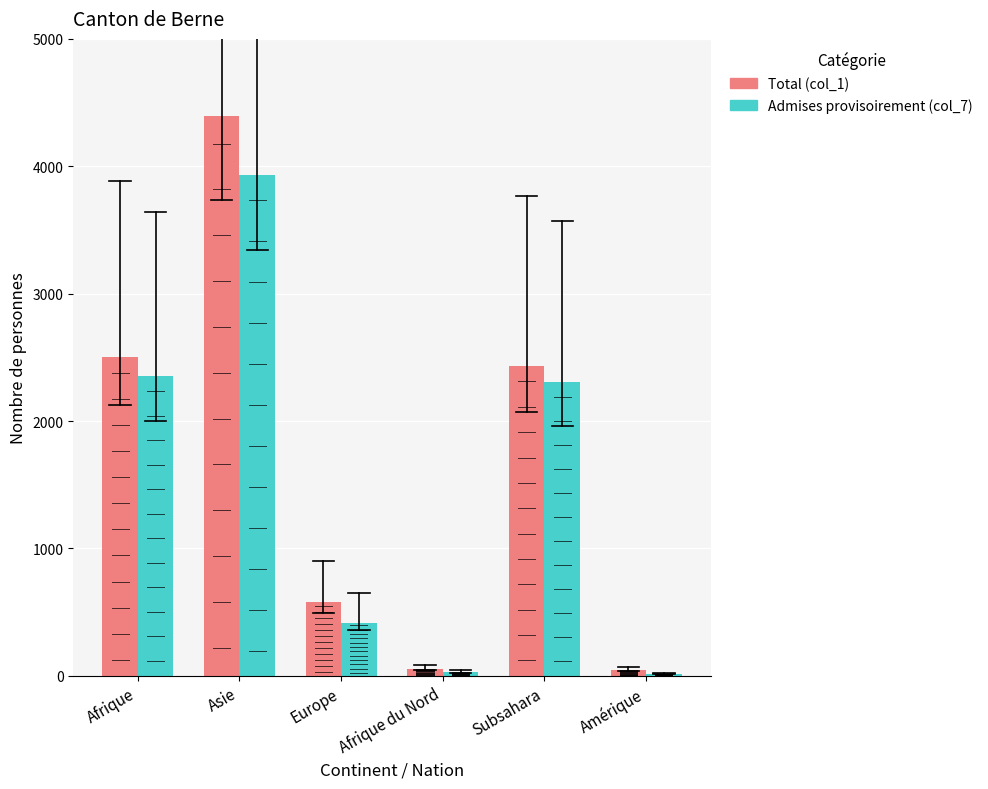

What is the approximate value of Admises provisoirement (col_7) at Afrique?

2350